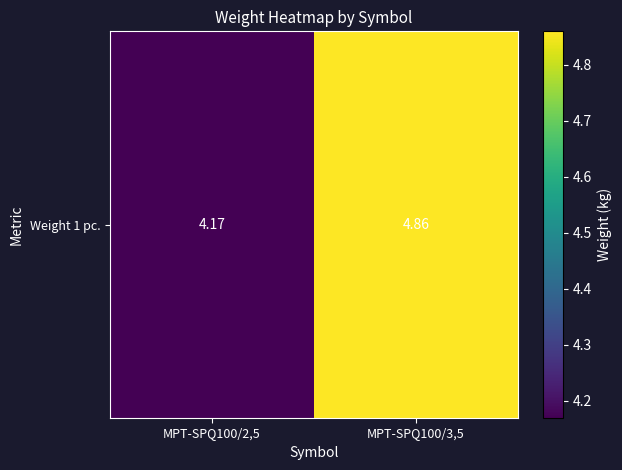

What is the greatest value displayed?

4.9